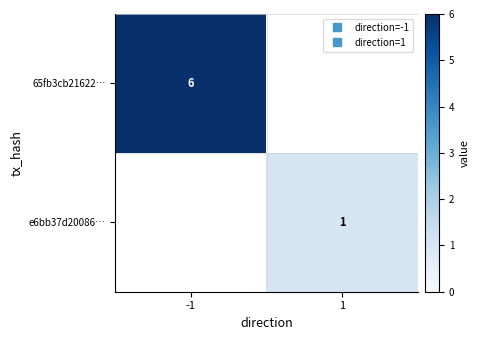

At how many categories does at least one series exceed 1?

1